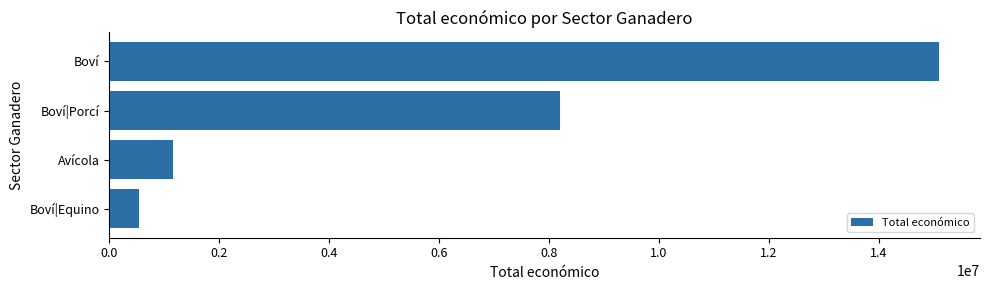

The value at Boví is 15092692. True or false?

True